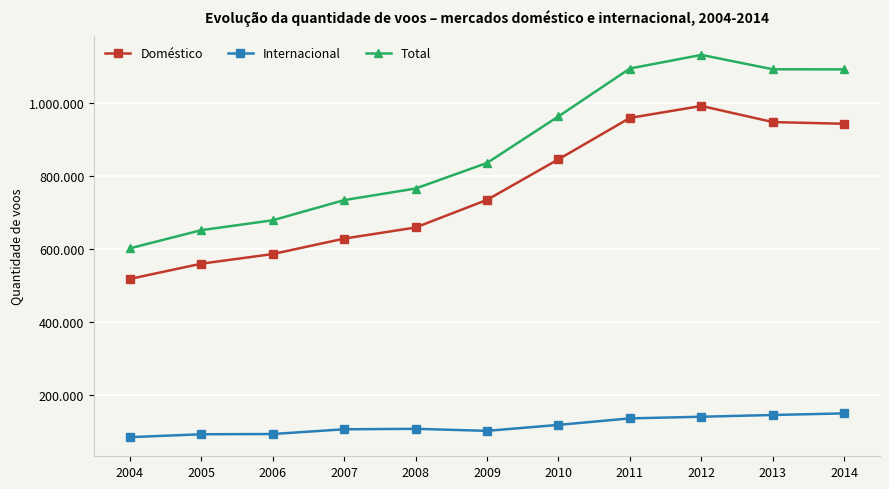

True or false: Doméstico and Internacional intersect in this chart.

False